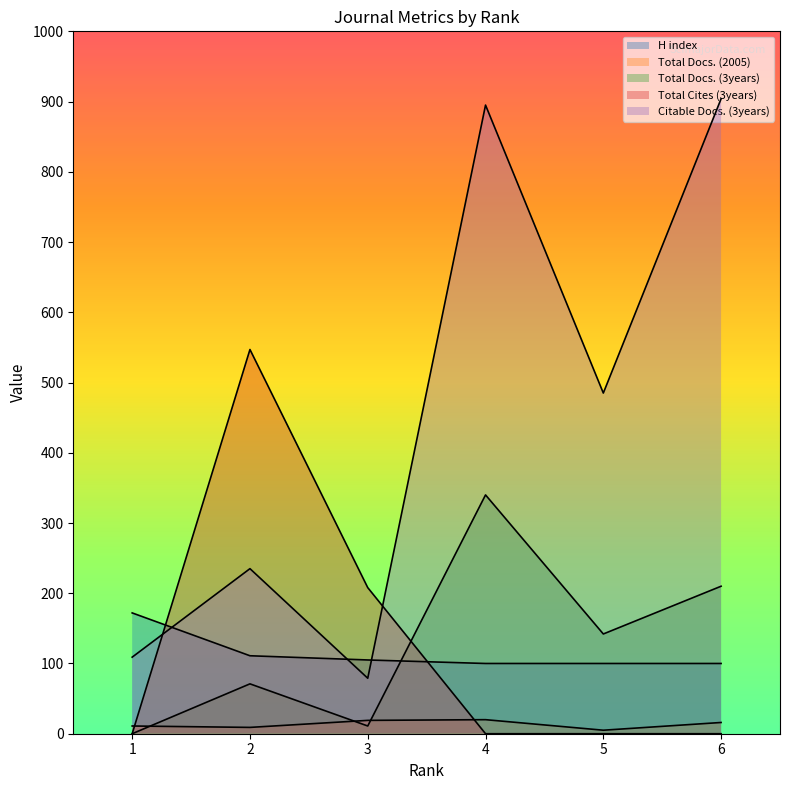

At which category does the chart reach its minimum across all series?

1